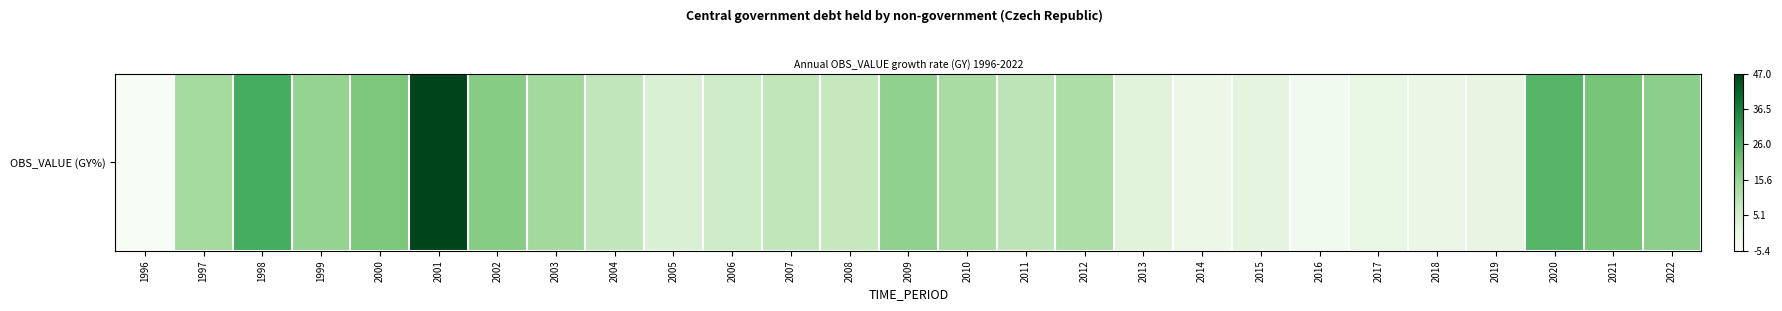

Reading right to left, what are all the values shown in this chart?

2022=17.3	2021=20.2	2020=24.5	2019=0.4	2018=-0.9	2017=-0.1	2016=-3.5	2015=1.3	2014=-1.2	2013=1.9	2012=12.0	2011=9.5	2010=13.0	2009=16.6	2008=8.0	2007=8.8	2006=6.4	2005=3.5	2004=8.6	2003=14.0	2002=18.1	2001=47.0	2000=19.7	1999=16.1	1998=27.0	1997=13.5	1996=-5.4